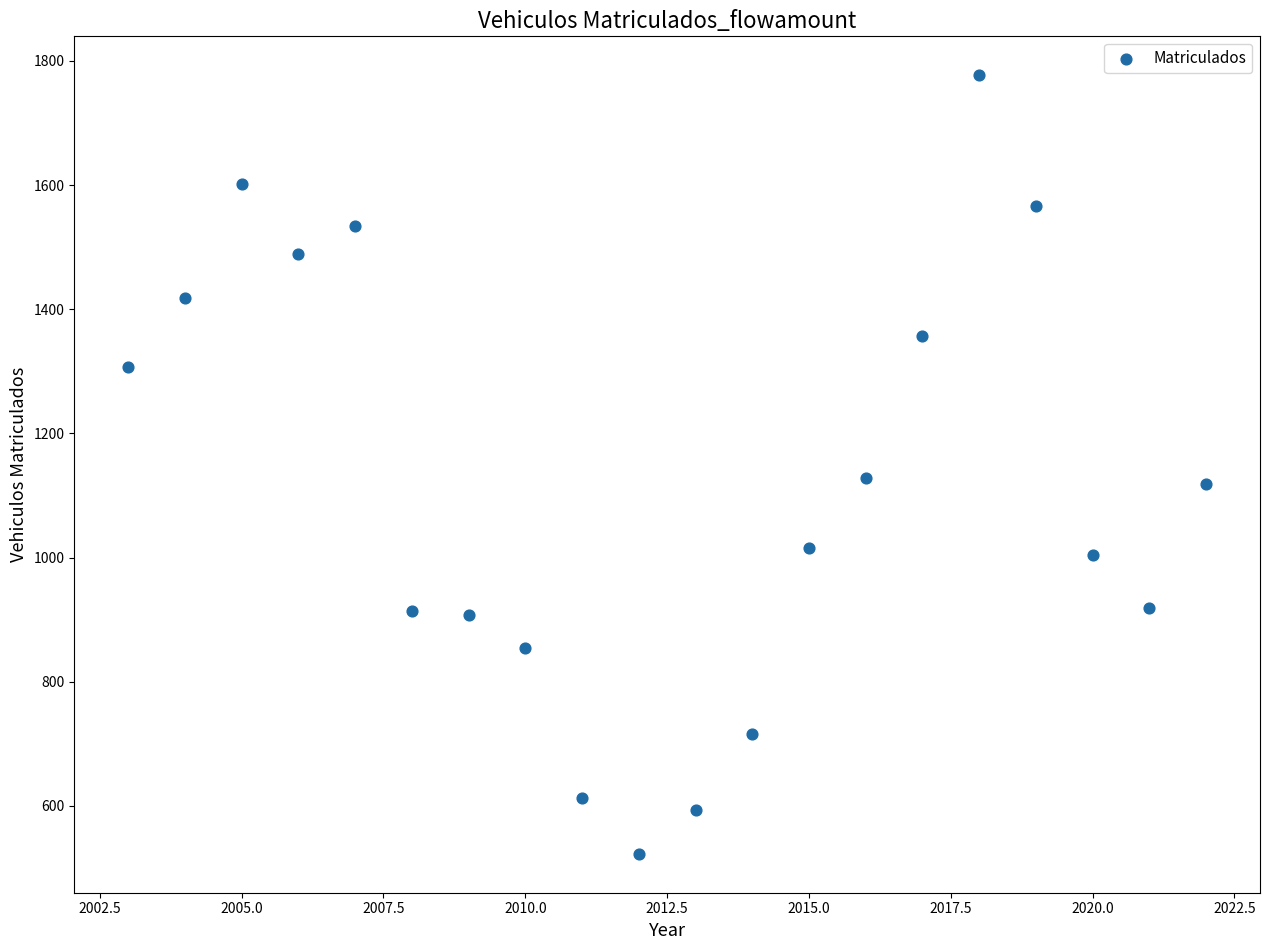

What is the range of X values (max minus min)?

19